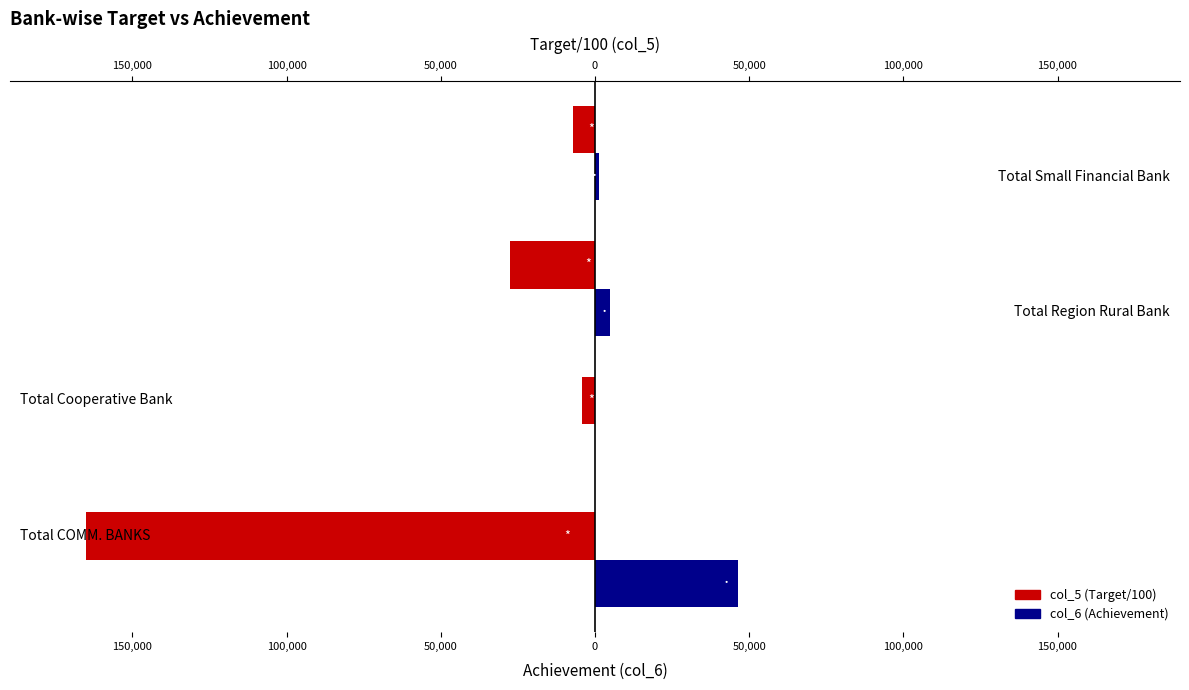

Between 150,000 and 50,000, which series saw the biggest shift?

col_5 (Target/100)